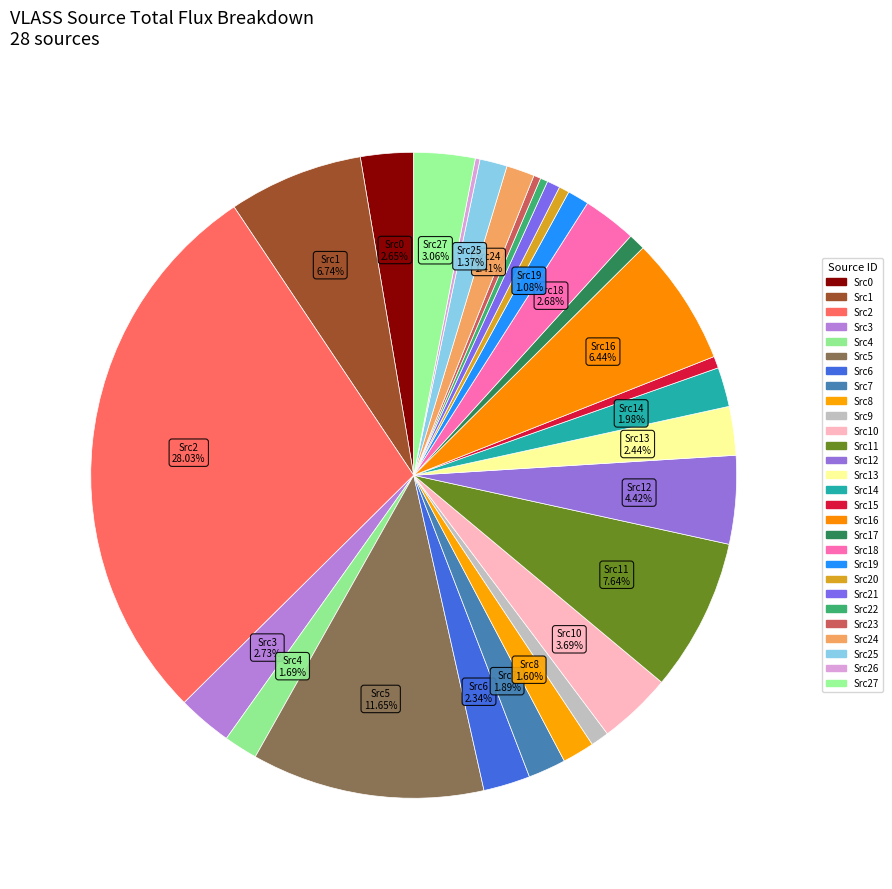

How many slices are in this pie chart?

28